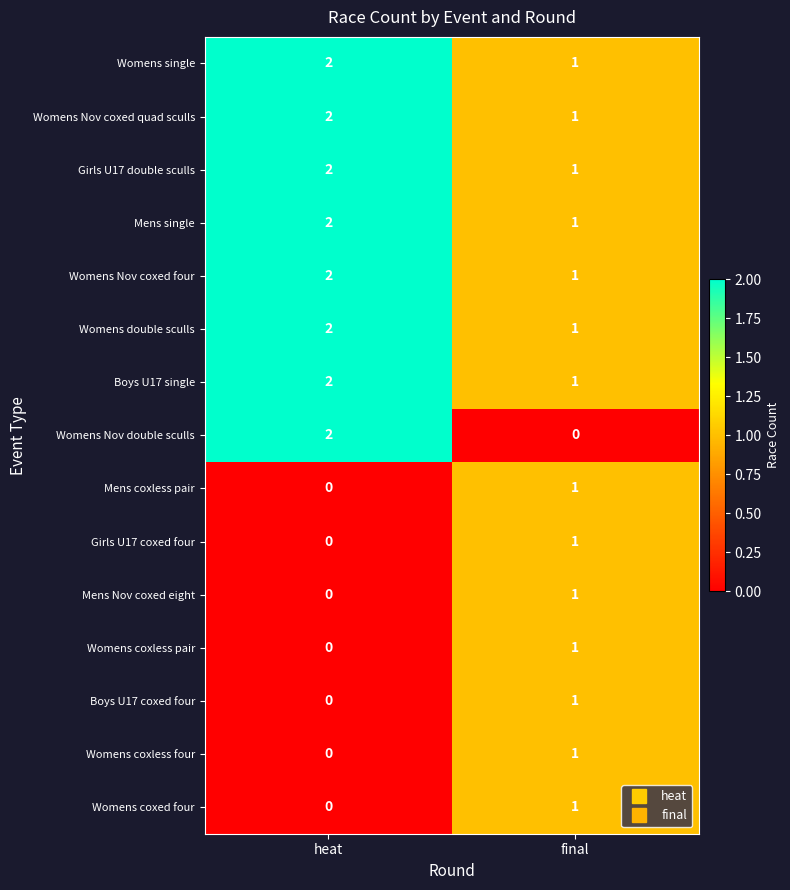

What is the sum of all Womens Nov coxed four values?

3